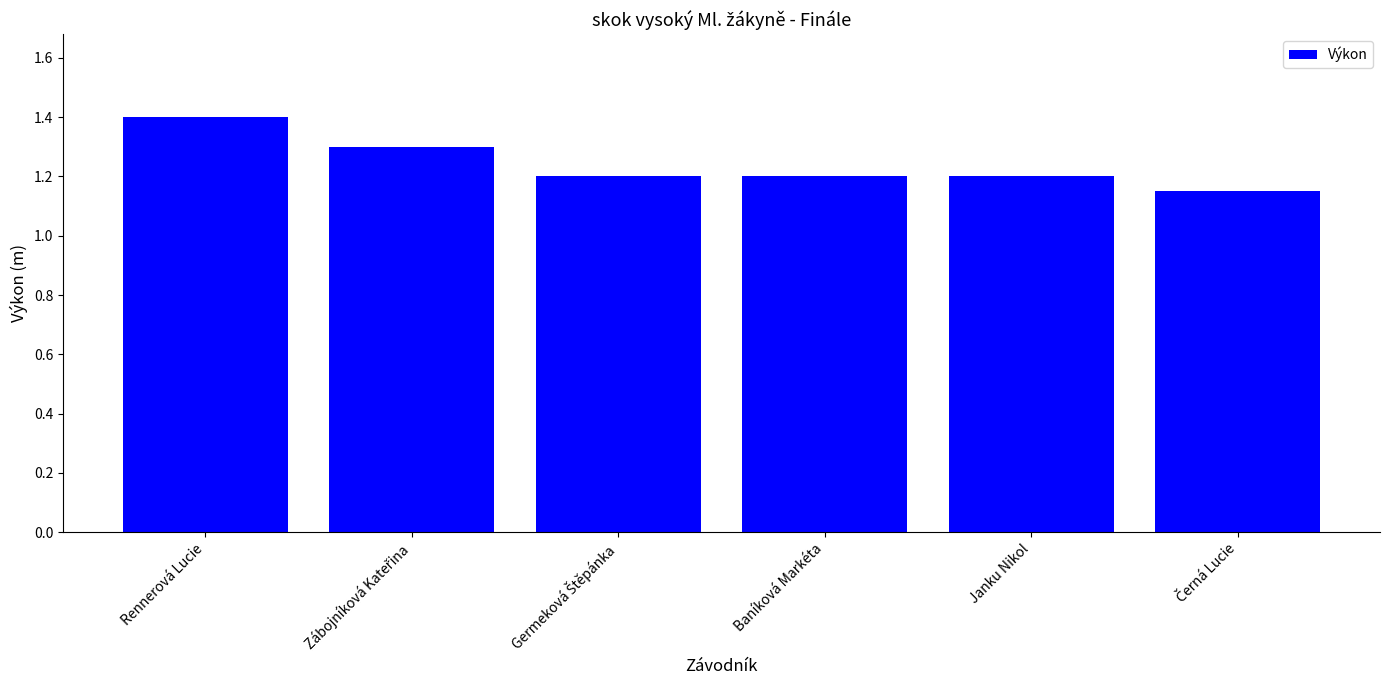

How many values are between 1 and 2?

6